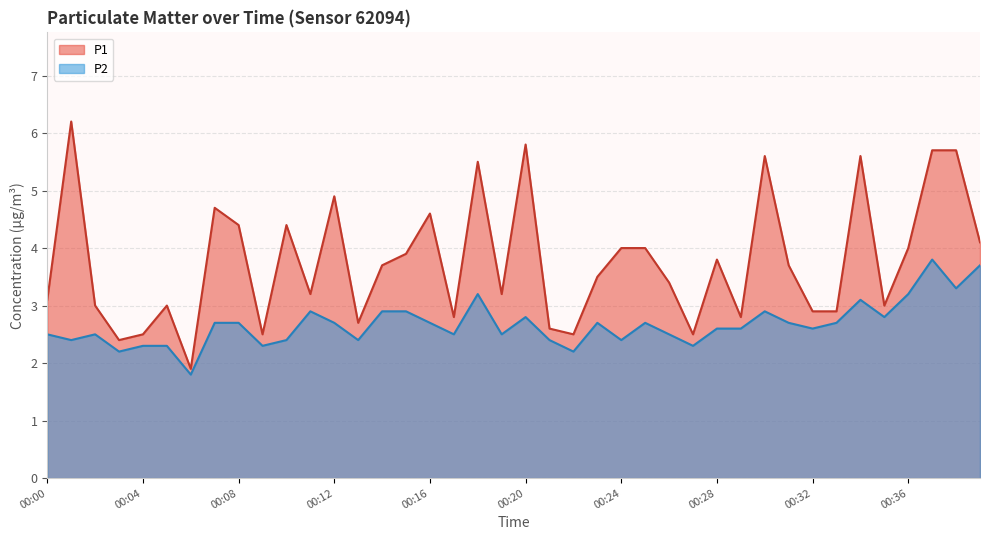

How many interior local valleys does the P1 series have?

11